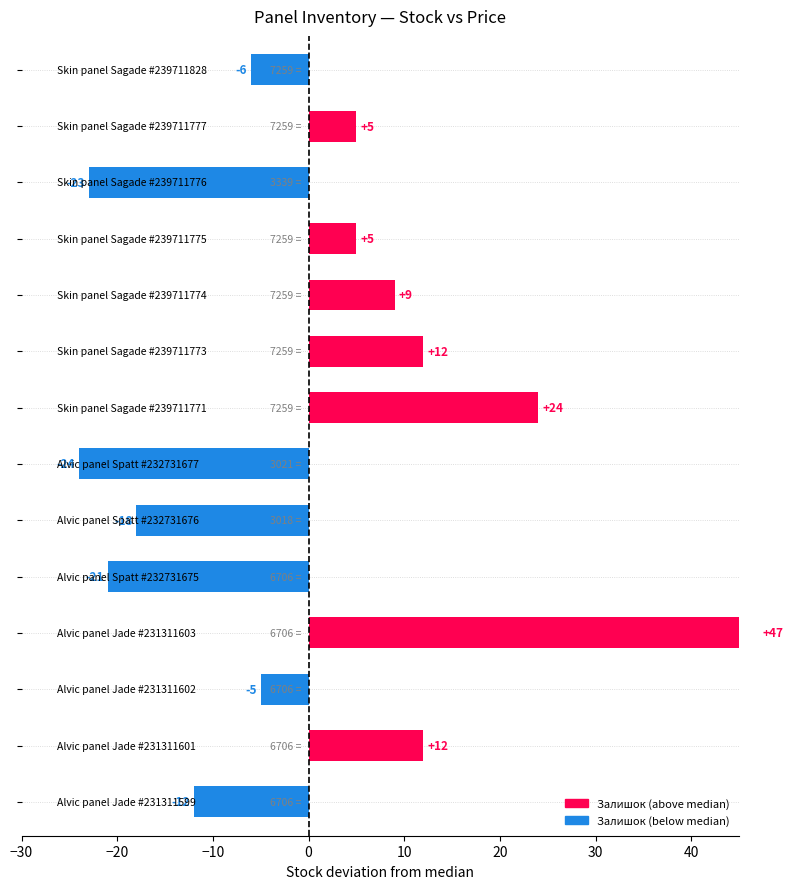

True or false: the data shows -28 at Alvic panel Spatt #232731675.

False